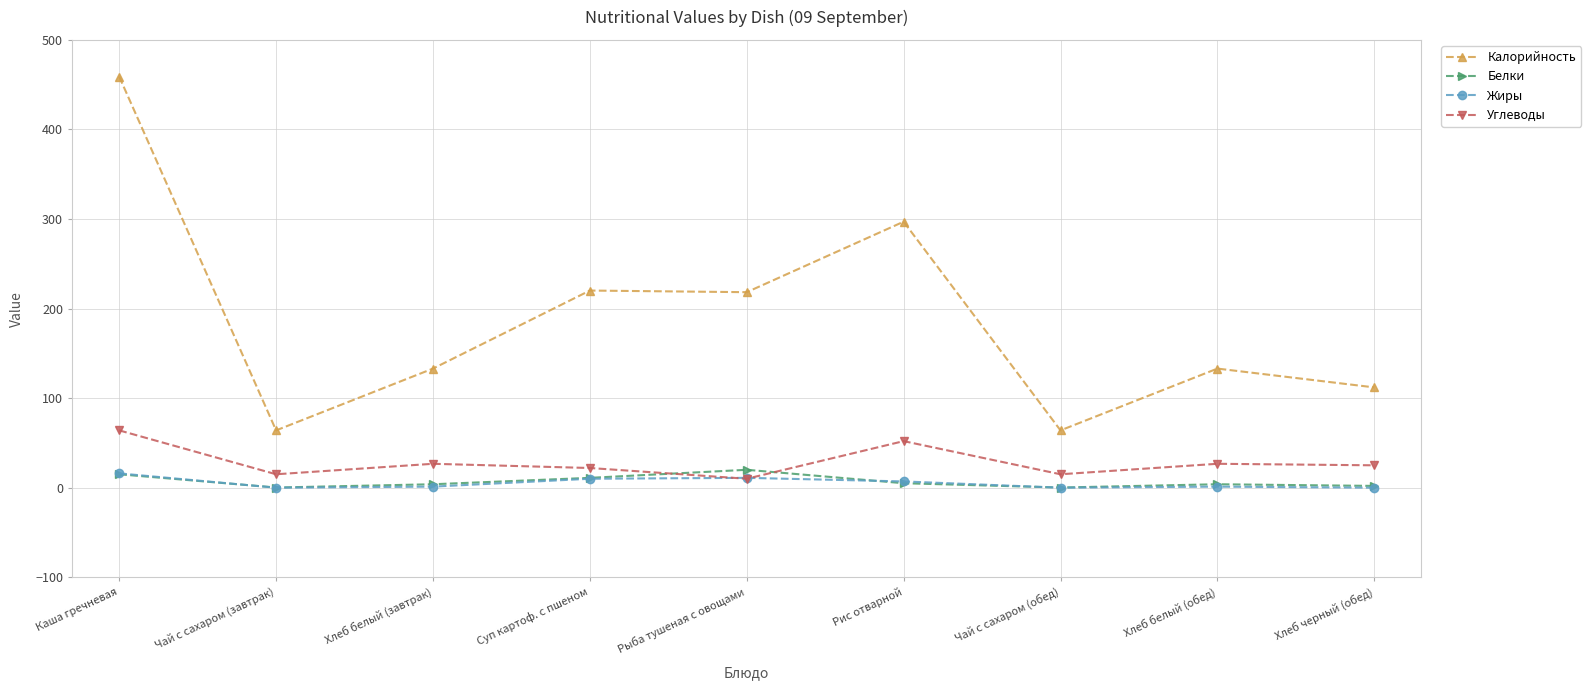

What is the highest value of the Белки series?

20.0